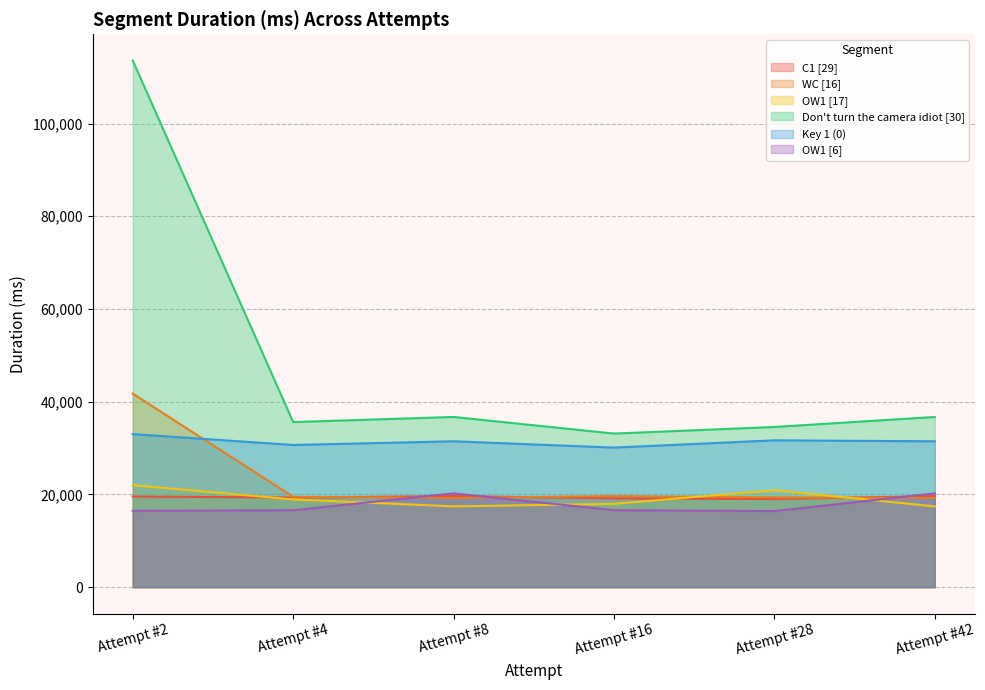

Rank the series at Attempt #2 from highest to lowest value.

Don't turn the camera idiot [30], WC [16], Key 1 (0), OW1 [17], C1 [29], OW1 [6]